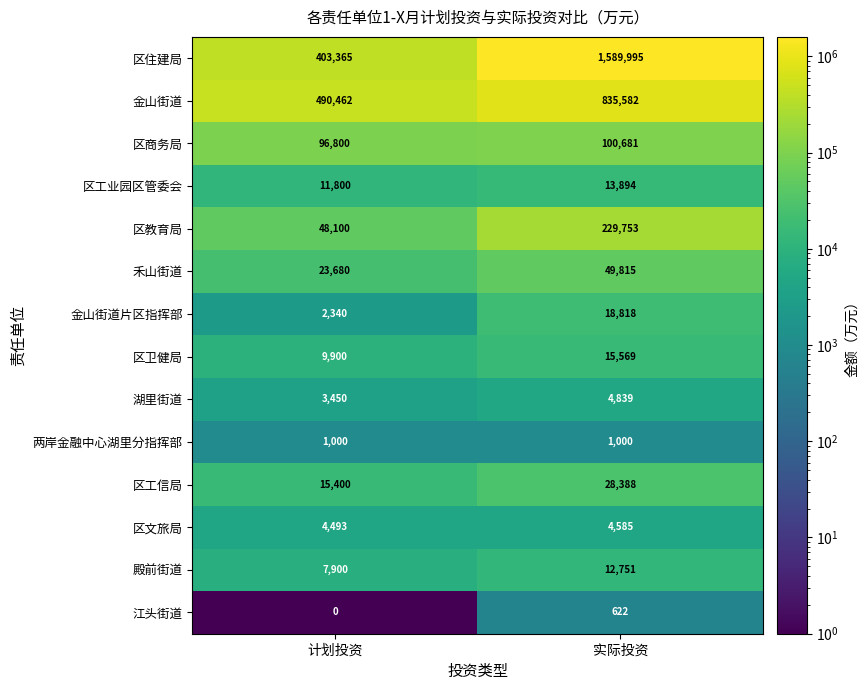

How many series are shown in this chart?

14